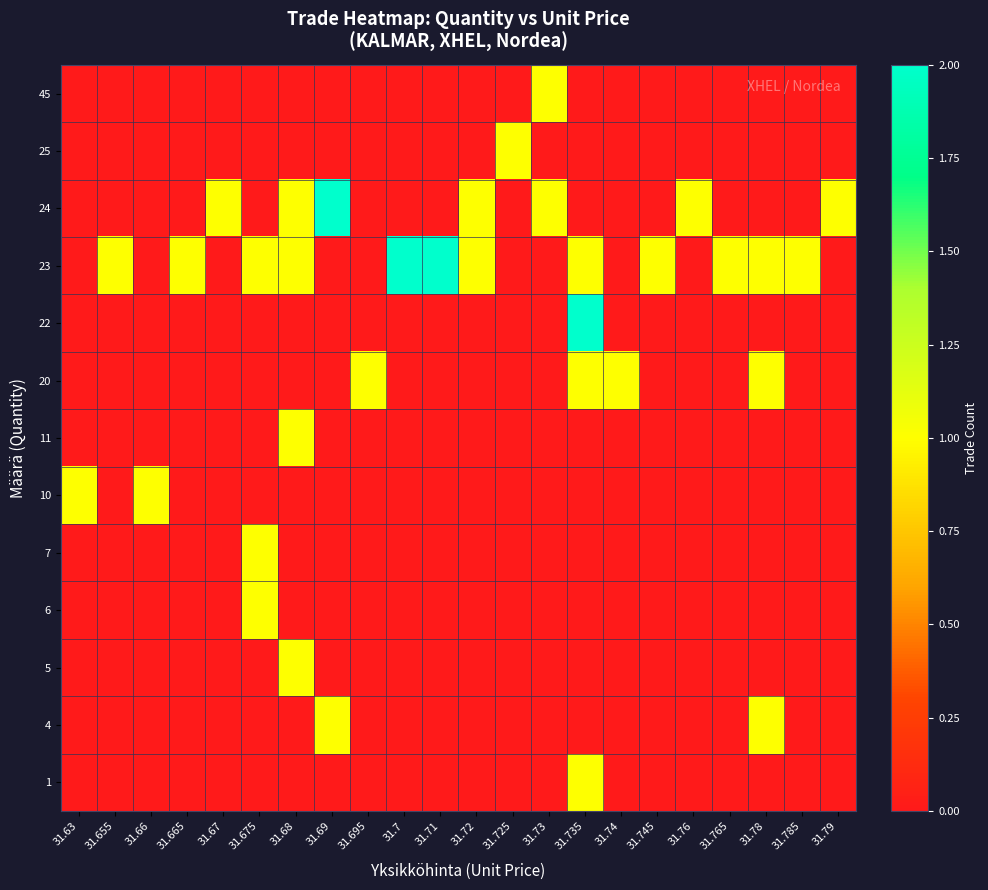

Which label corresponds to the largest value in the chart?

31.735